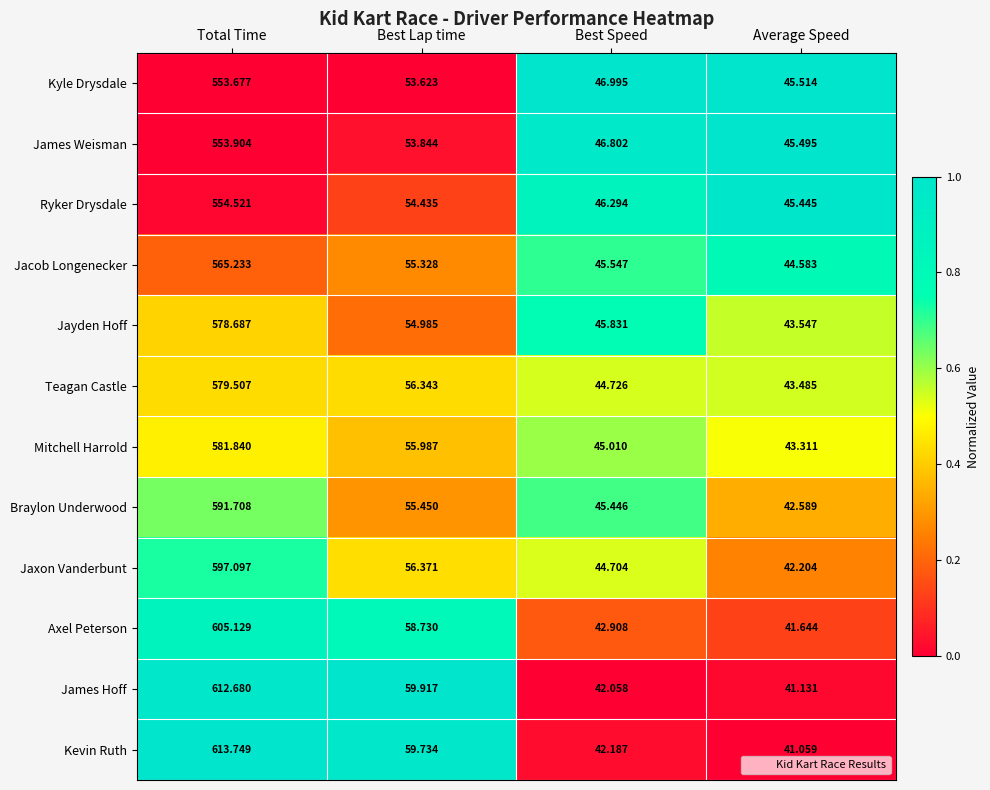

Which series has the largest total across all categories?

Kevin Ruth